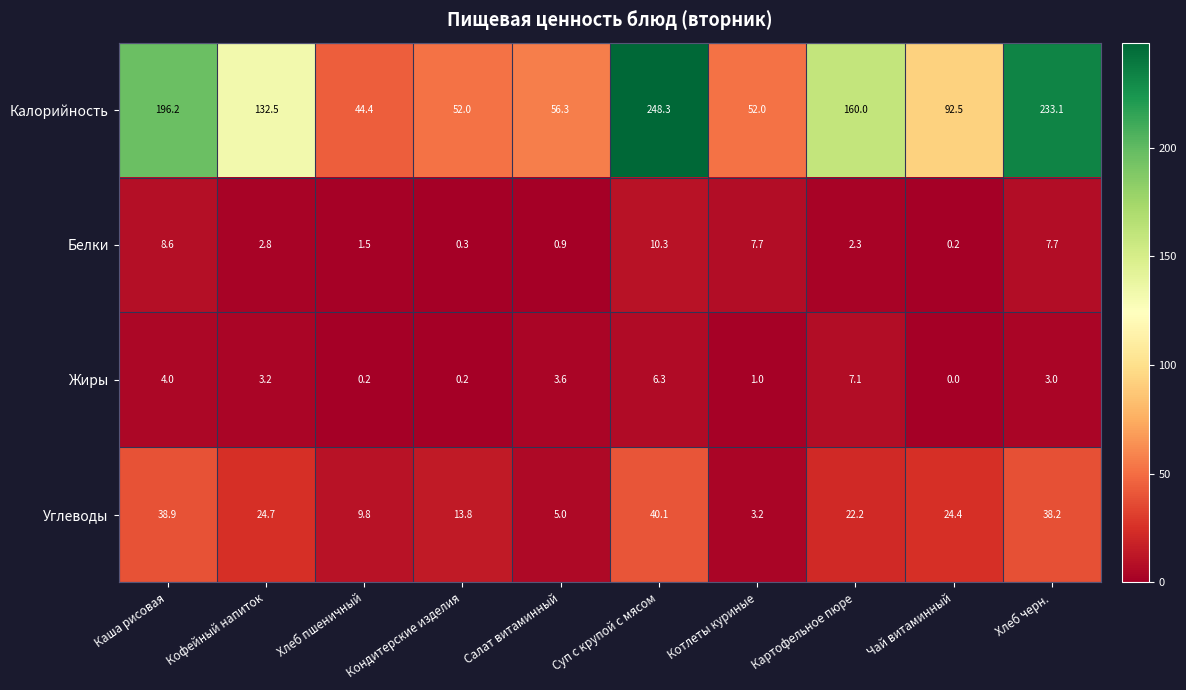

At which label does Жиры reach its minimum?

Чай витаминный